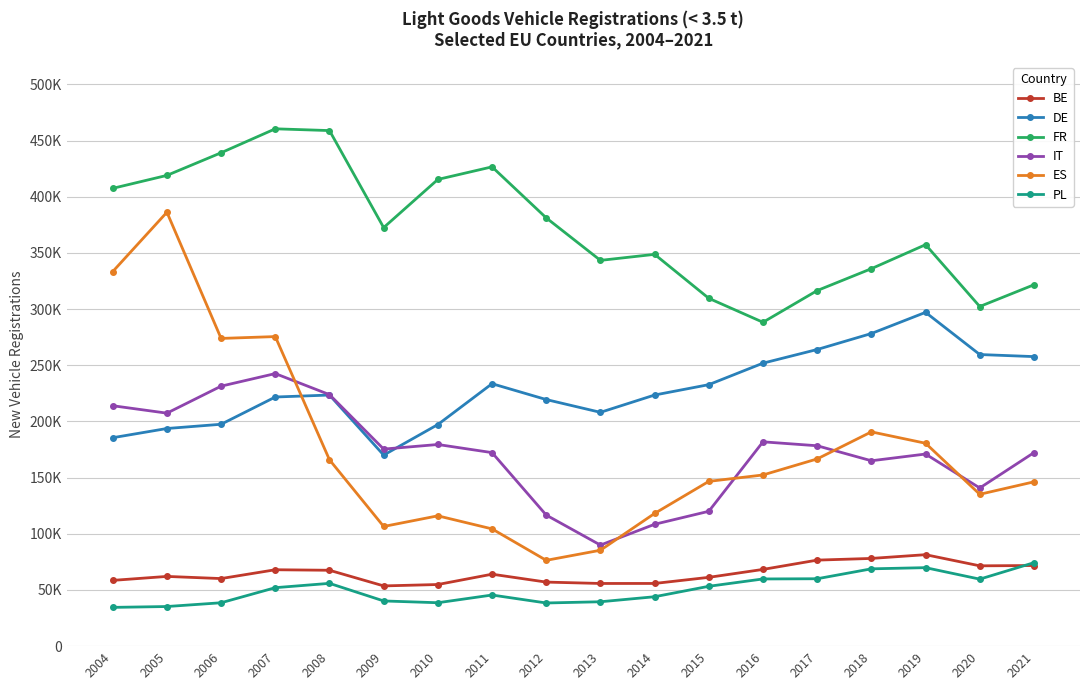

Where does the FR series first go above 372590?

2004